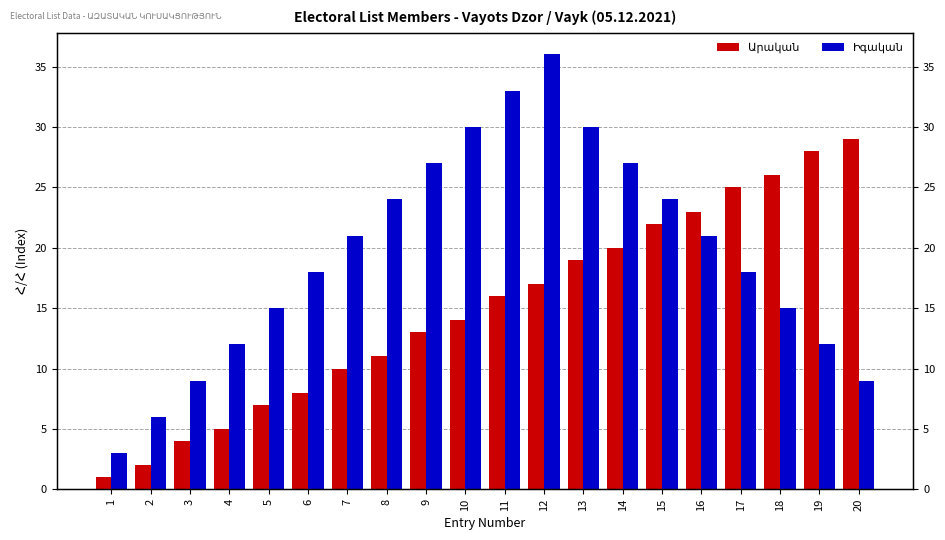

Does the chart contain any negative values?

No